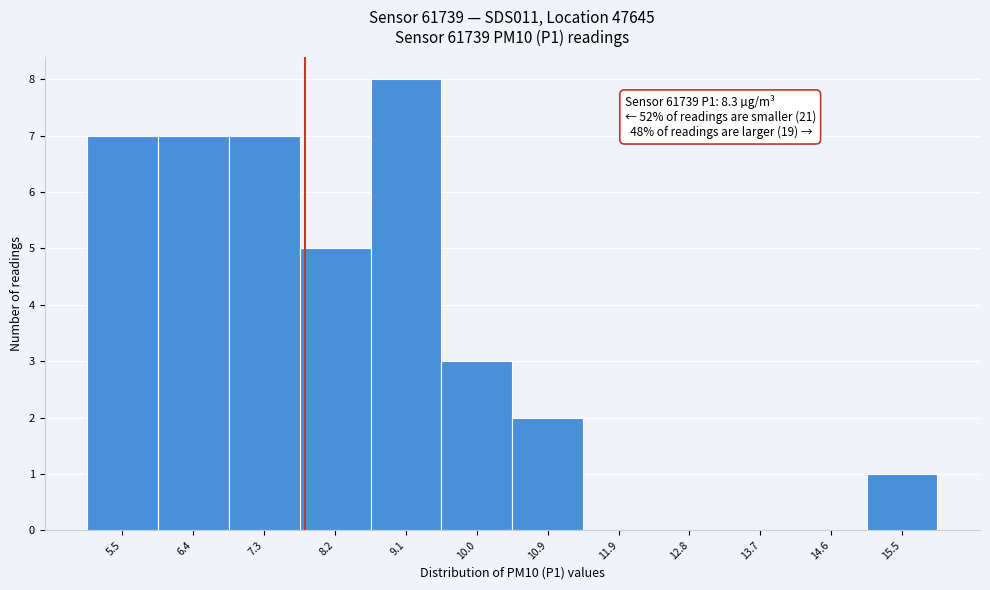

Reading left to right, transcribe all the data shown in this chart.

5.5=7	6.4=7	7.3=7	8.2=5	9.1=8	10.0=3	10.9=2	11.9=0	12.8=0	13.7=0	14.6=0	15.5=1